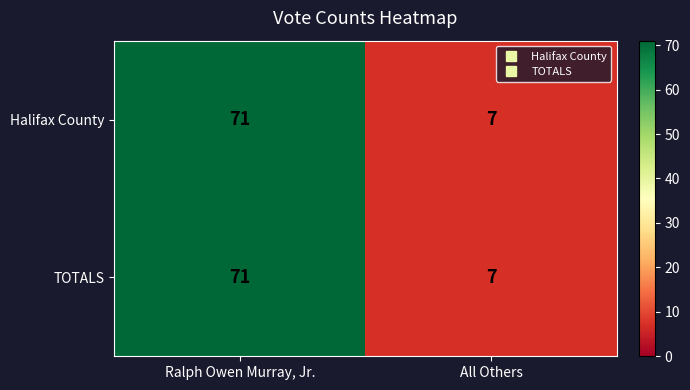

Rank the categories by TOTALS value from highest to lowest.

Ralph Owen Murray, Jr., All Others